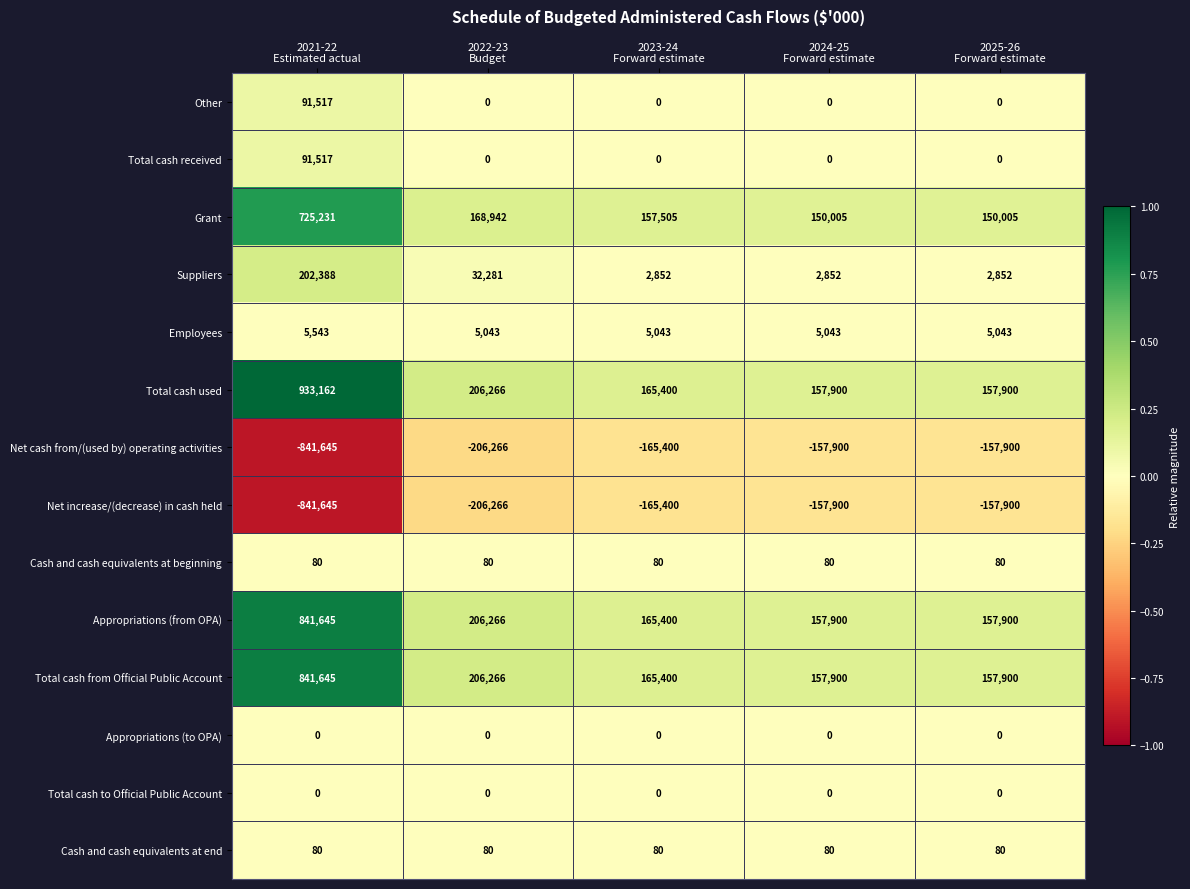

What is the sum of all Net cash from/(used by) operating activities values?

-1529111